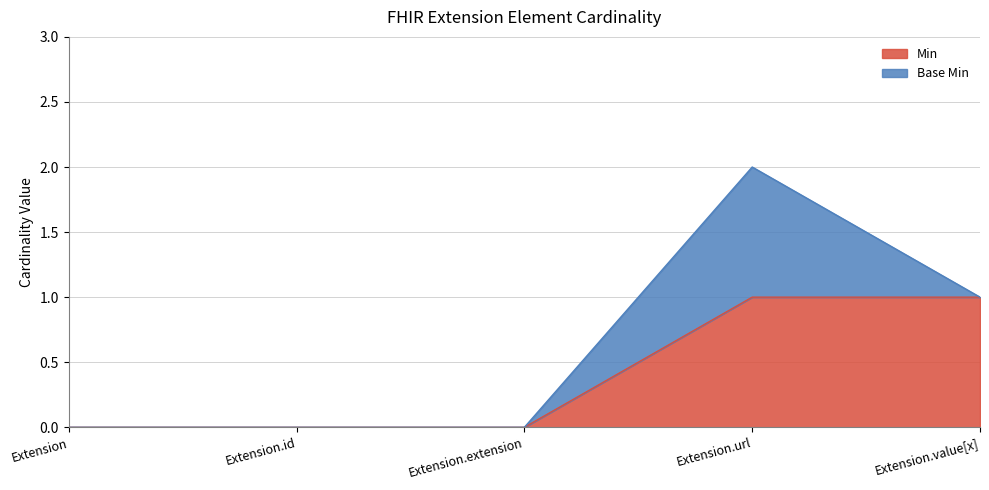

List the labels in order of value, smallest first.

Extension, Extension.id, Extension.extension, Extension.url, Extension.value[x]